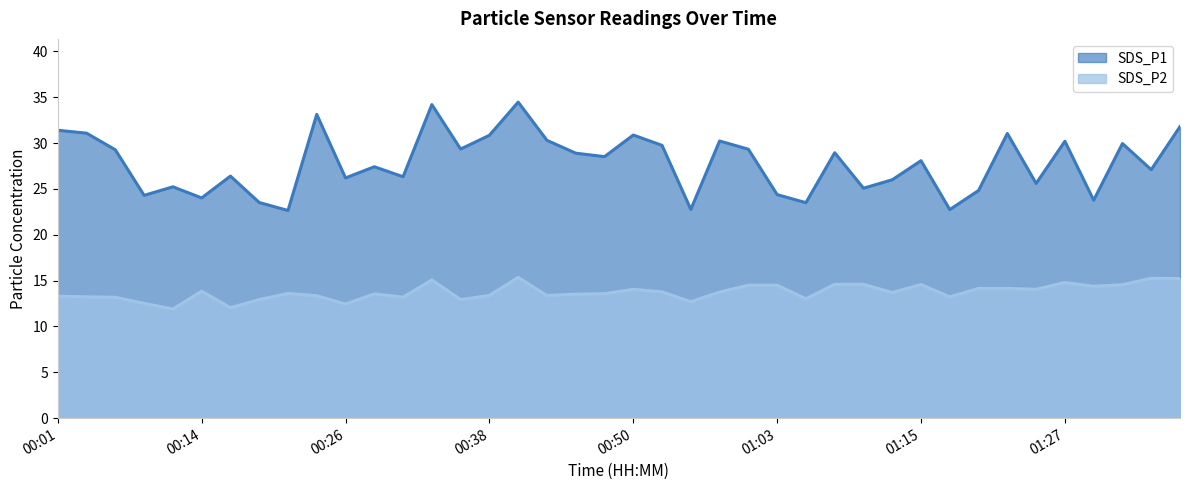

Where does the SDS_P2 series first go above 13?

00:01